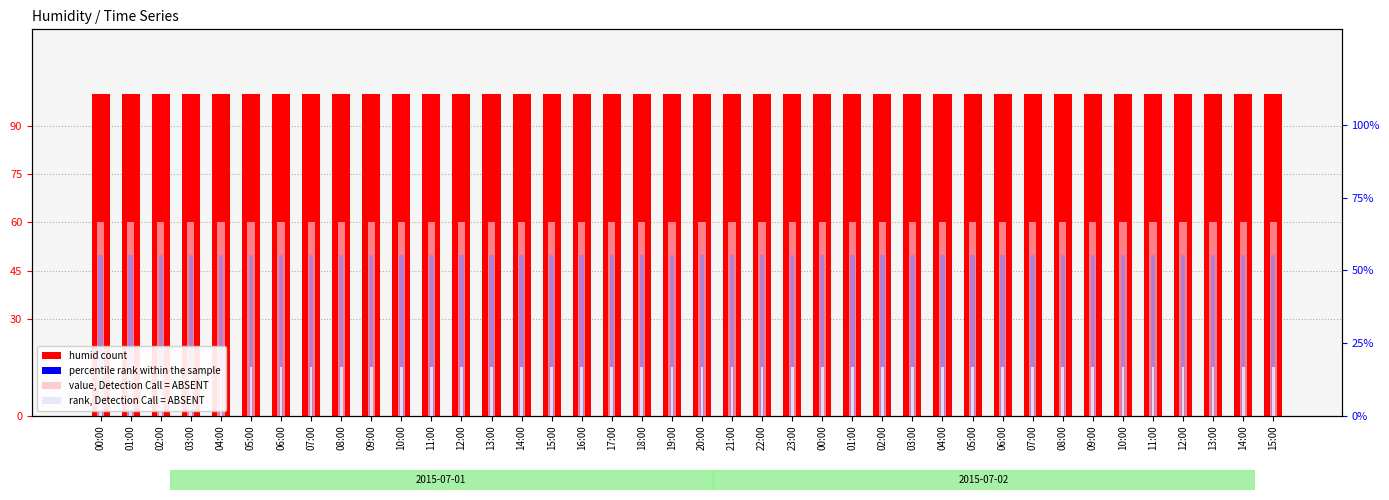

Where is humid count nearest to the value 100?

00:00